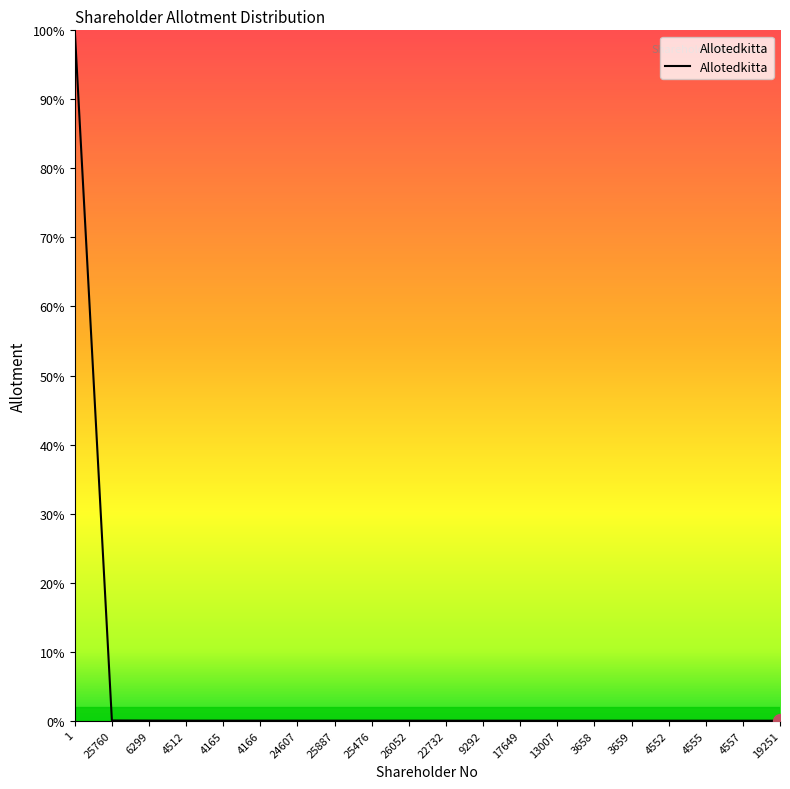

Is this an area chart (filled region under the line)?

Yes